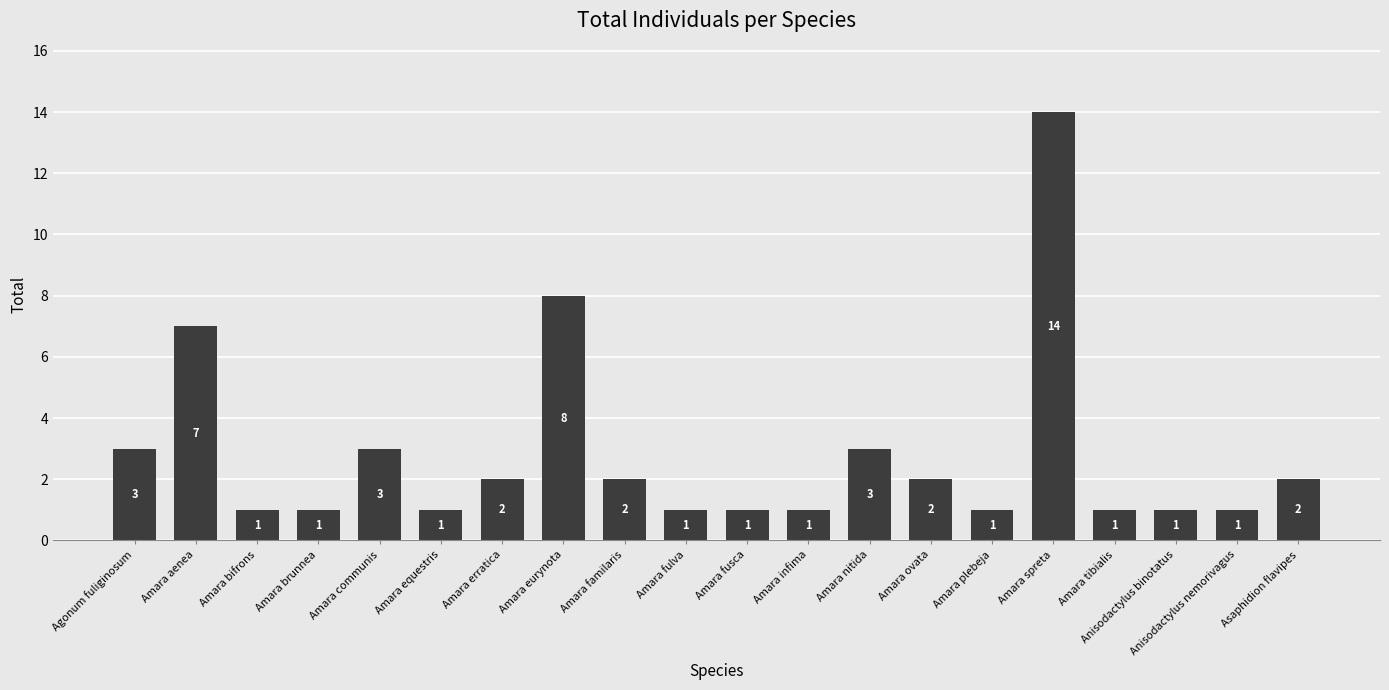

What is the label of the 4th bar from the right?

Amara tibialis